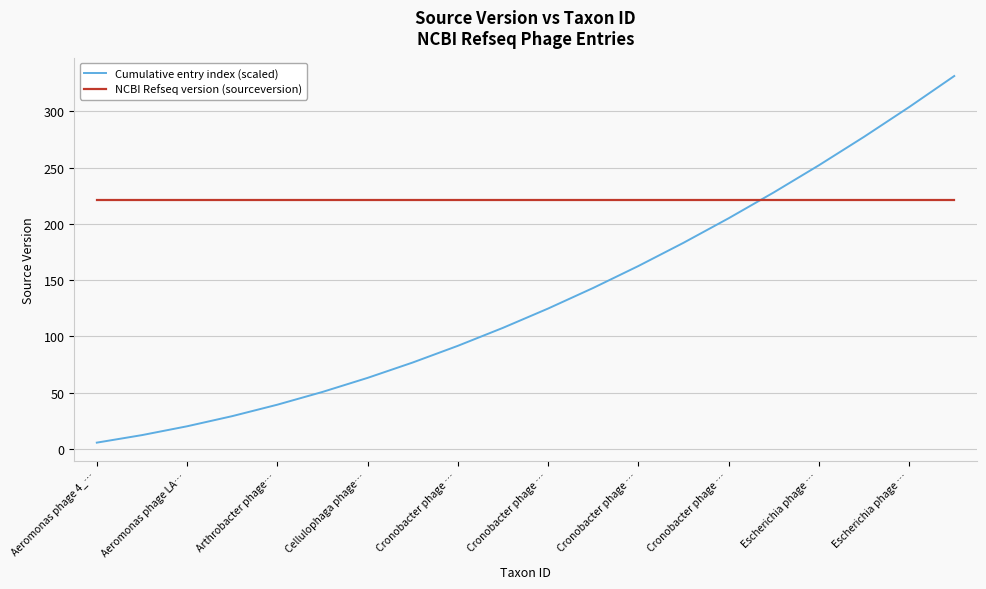

What is the maximum value shown in the chart?

331.5